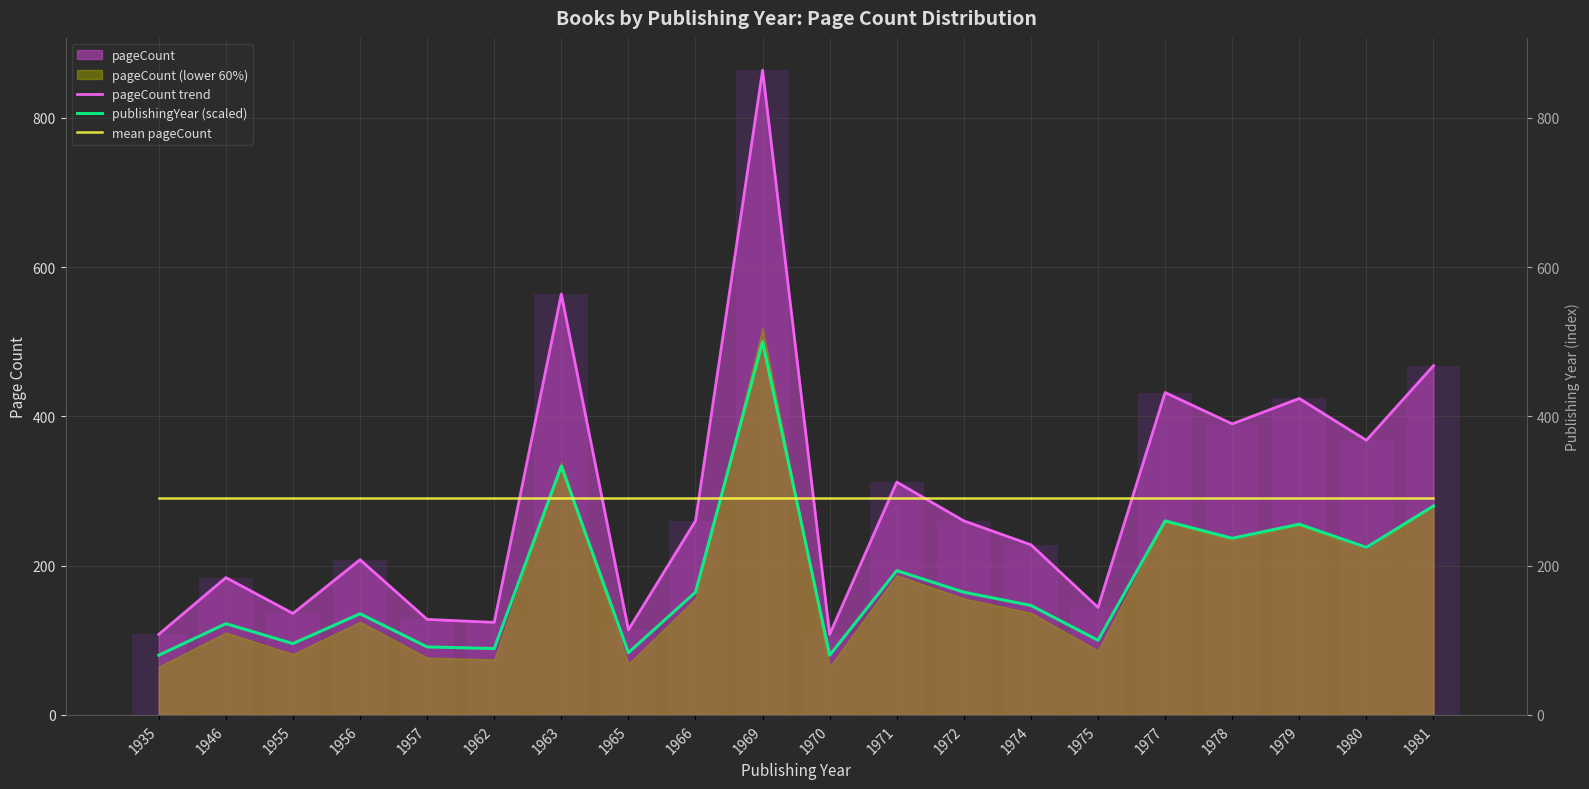

What is the total value across all series at 1979?

970.8